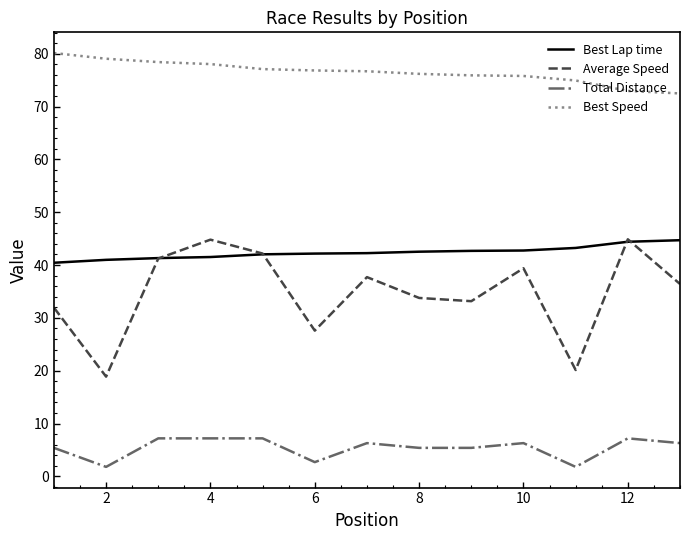

Which series has the widest spread of values?

Average Speed